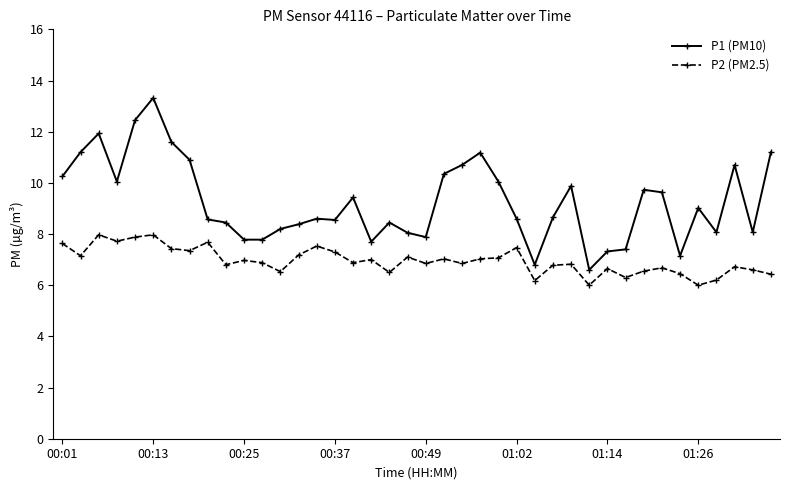

Which series has the largest range (max minus min)?

P1 (PM10)